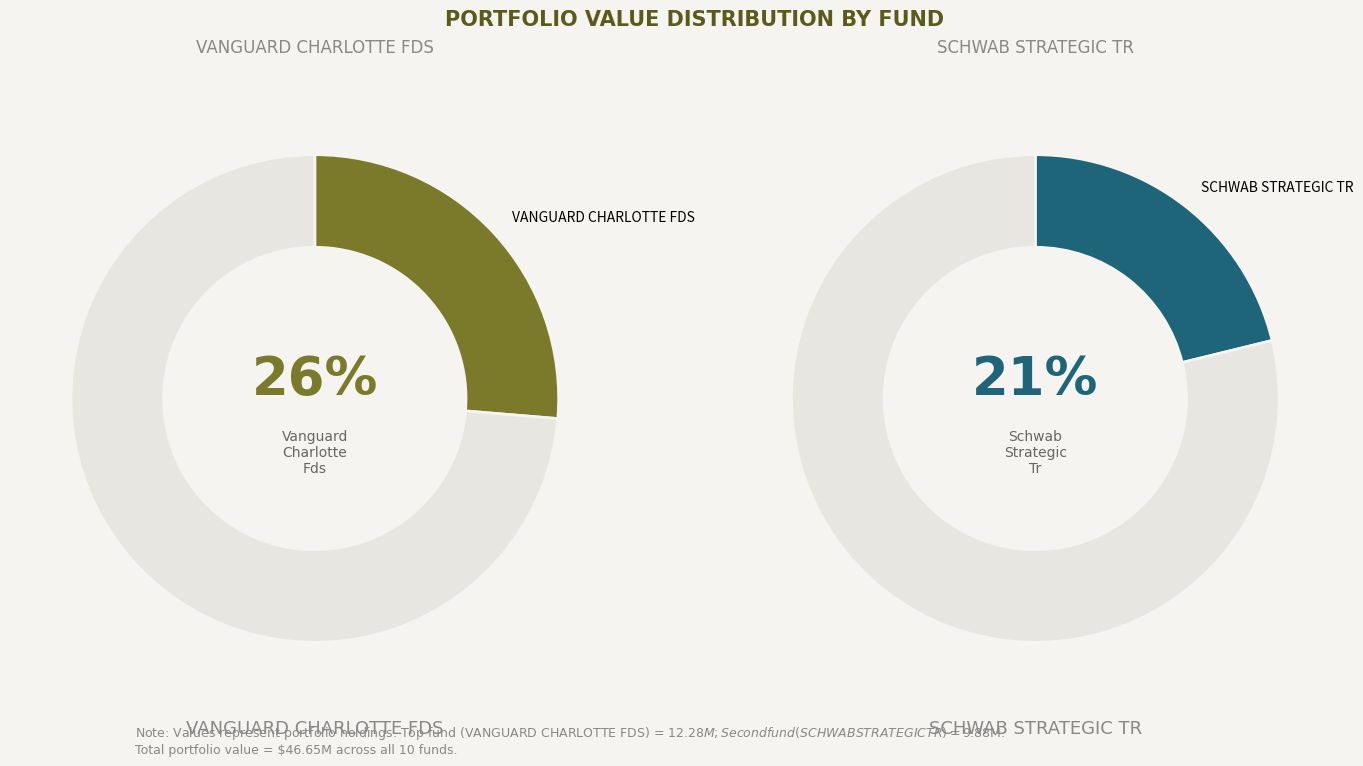

Is there a majority slice in this chart?

No